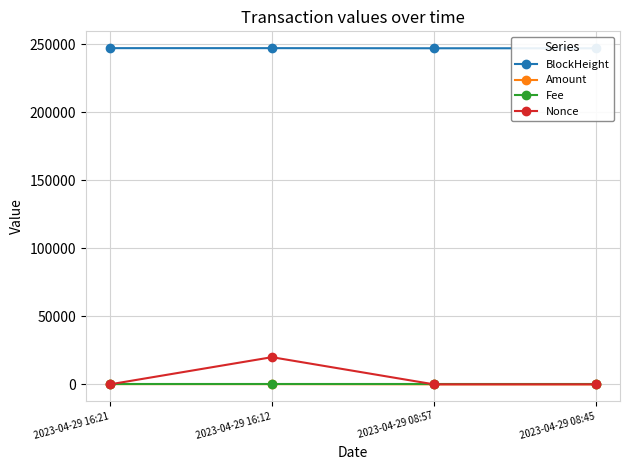

Reading left to right, extract all data points from this chart.

BlockHeight: 247176.0	247173.0	247084.0	247080.0
Amount: 163.2	163.3	20.2	21.2
Fee: 0.0	0.1	0.0	0.0
Nonce: 1.0	19959.0	0.0	12.0